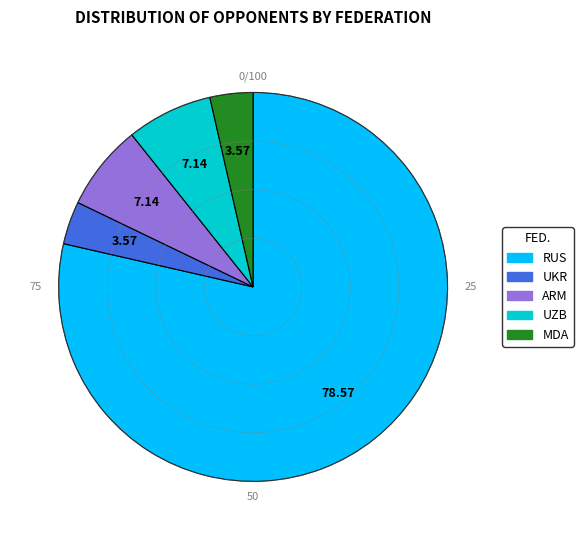

What is the ratio of the value at UZB to the value at ARM?

1.0